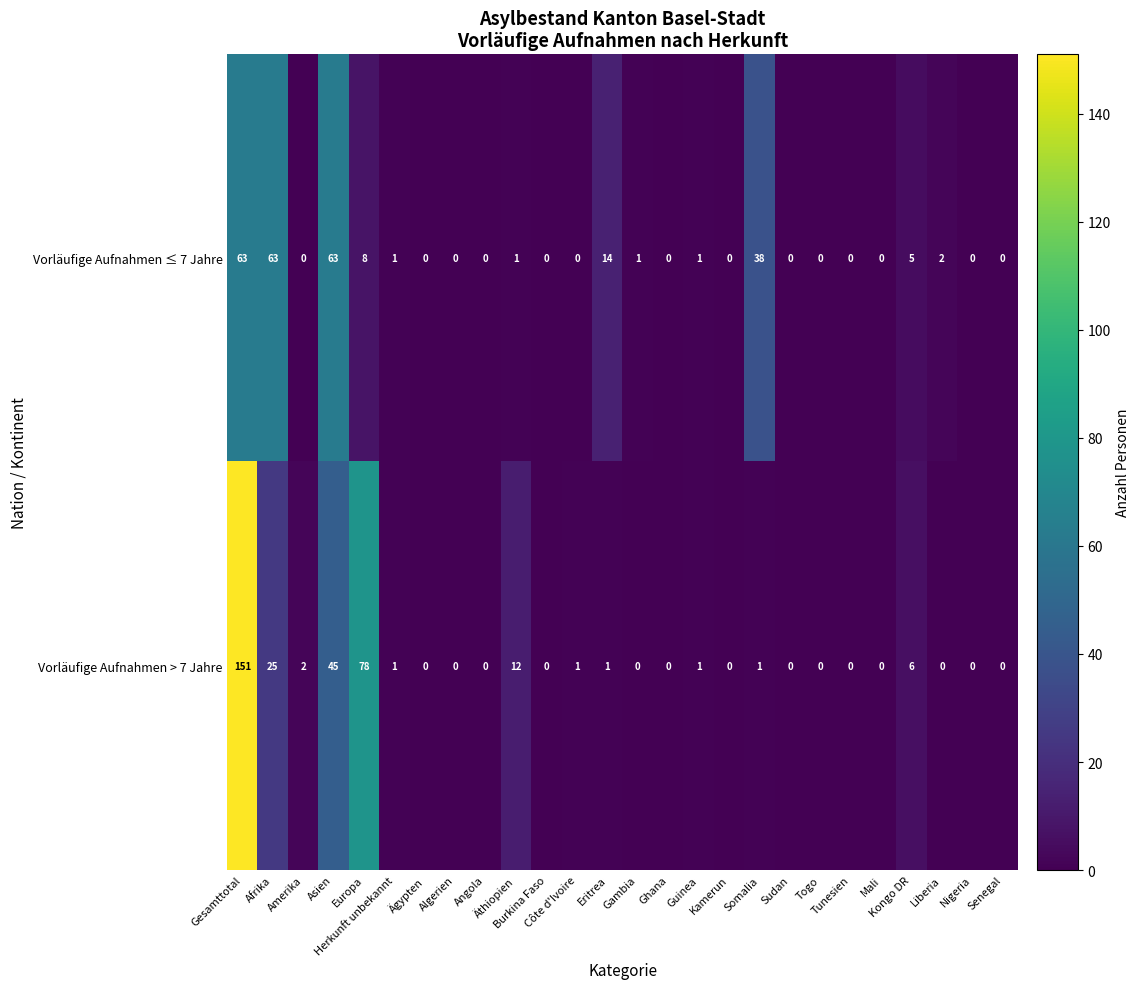

Which series has the widest spread of values?

Vorläufige Aufnahmen > 7 Jahre